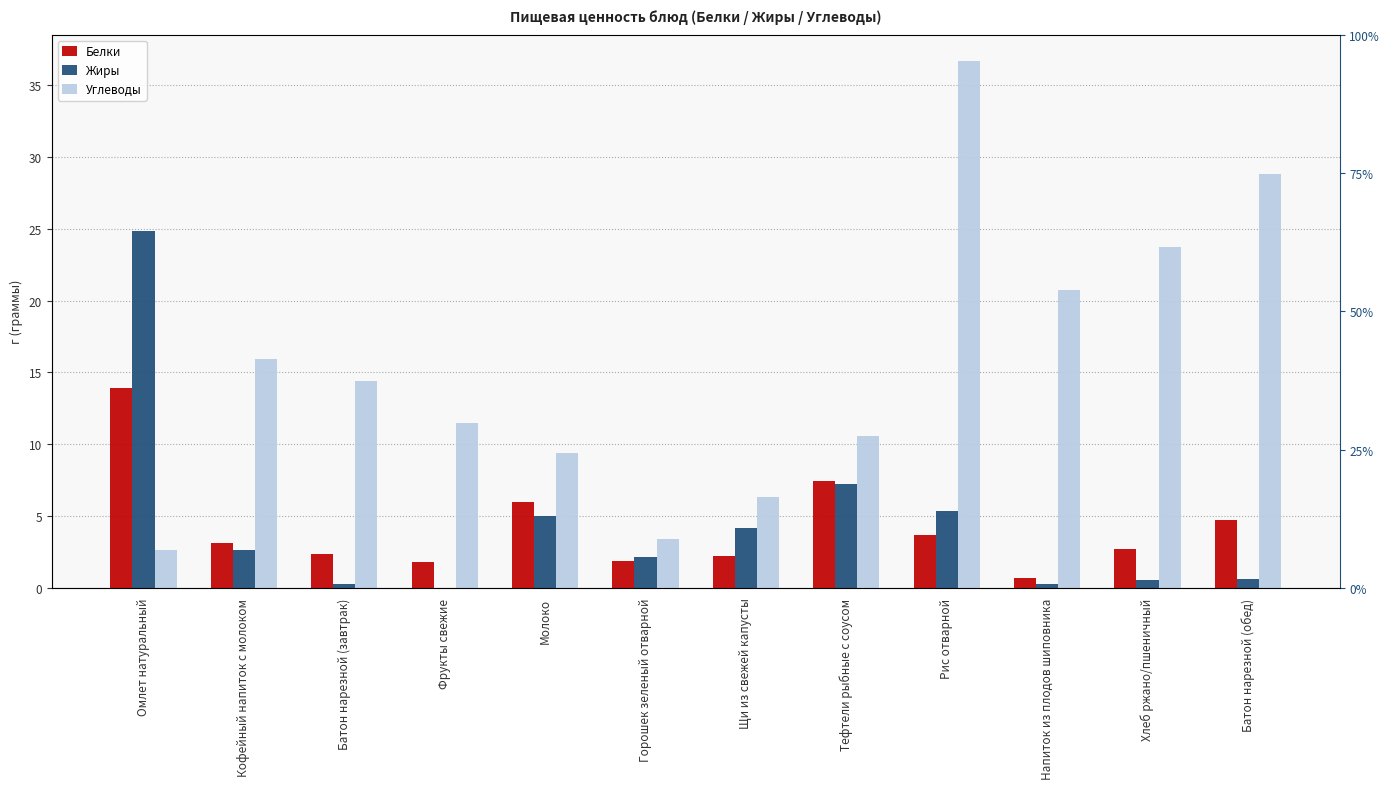

True or false: Жиры has a value of 2.7 at Кофейный напиток с молоком.

True